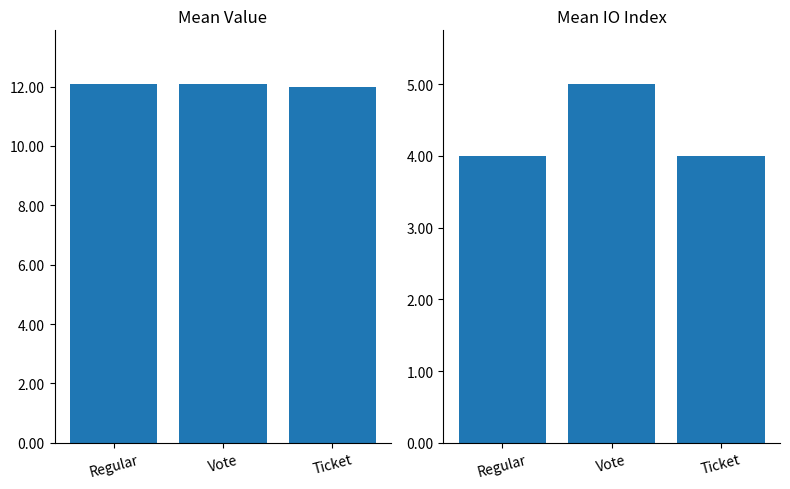

How many groups of bars are there?

3